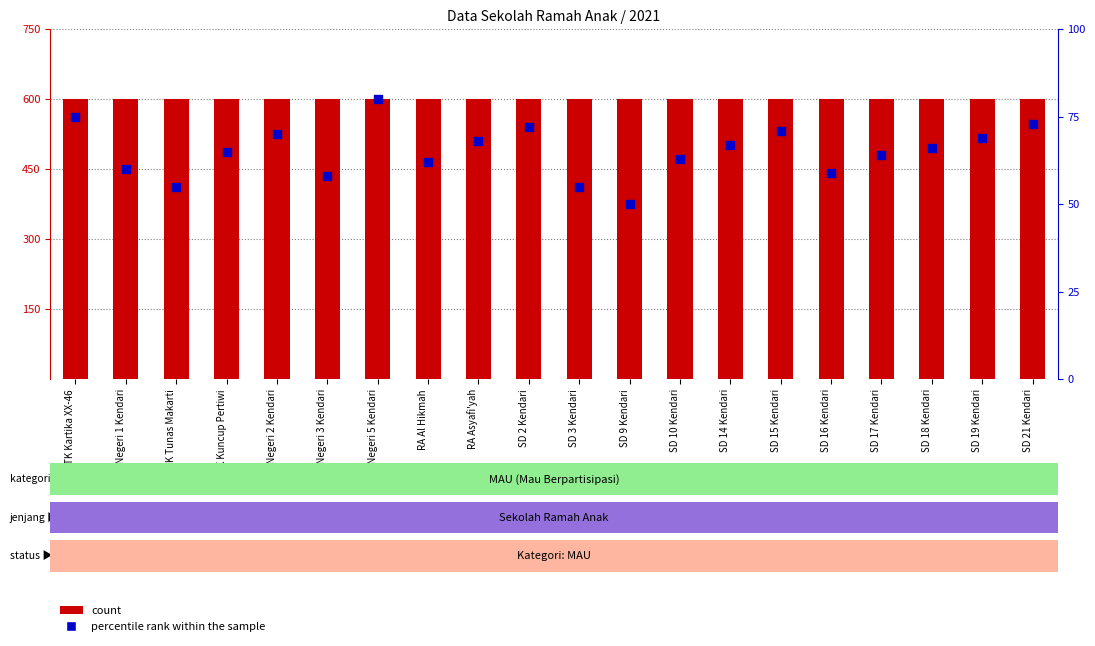

At which category is the sum across all series the highest?

TK Negeri 5 Kendari